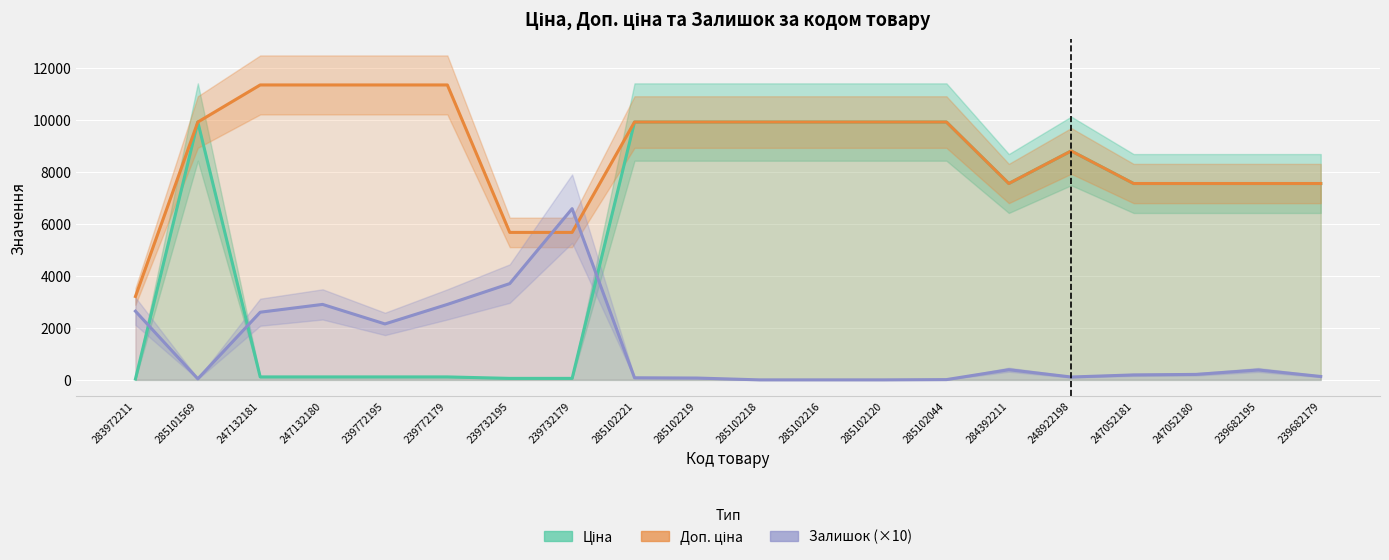

How many lines are shown in the chart?

3